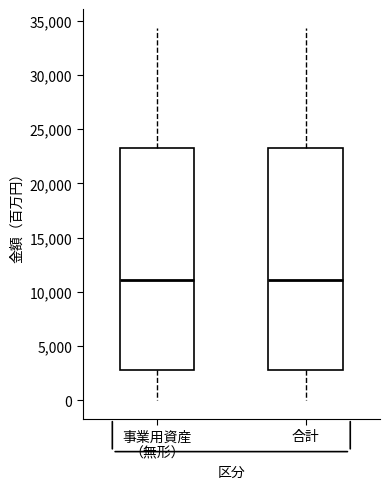

Reading left to right, read every box against the y-axis: the position of its median line, the range the box covers, and the ends of its whiskers. The values are not printed on the chart, so give them approximately, as read against the axis.

事業用資産 （無形）: median 11000, box 3000 to 23500, whiskers 0 to 34500
合計: median 11000, box 3000 to 23500, whiskers 0 to 34500